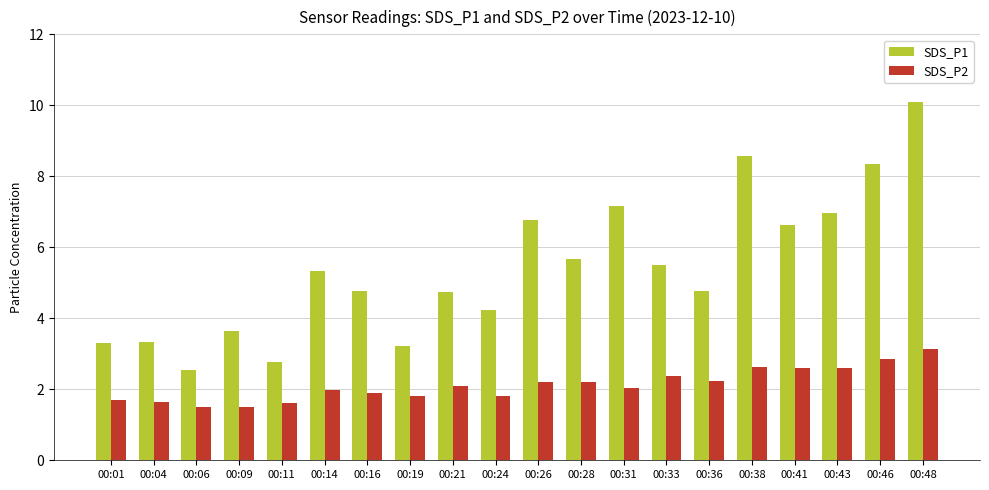

Does the chart contain stacked bars?

No